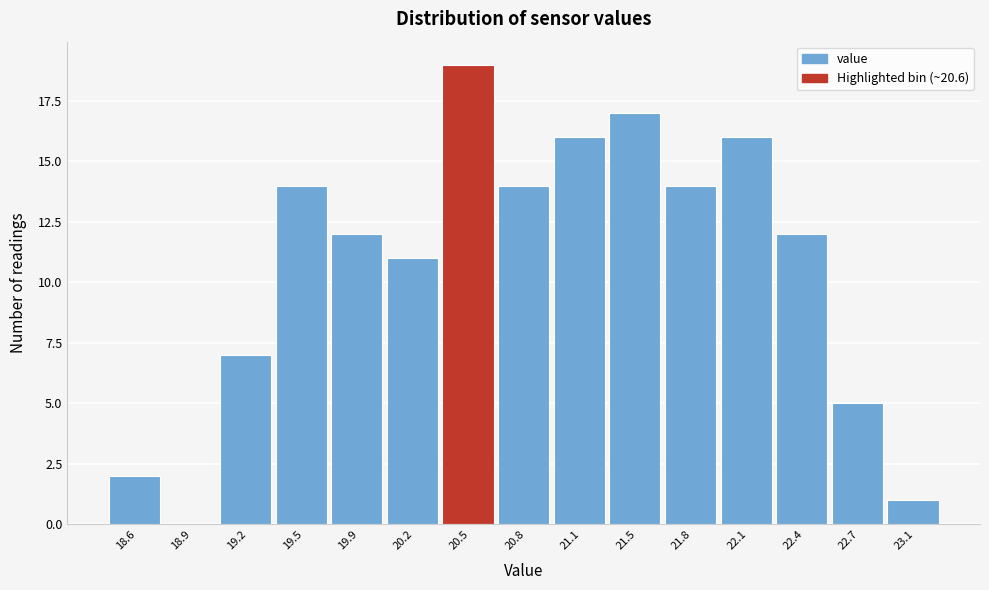

What is the height of the bar covering 19.70 to 20.00 on the x-axis? Neither the bar edges nor the heights are printed on the chart, so give them approximately, as read against the axes.

12